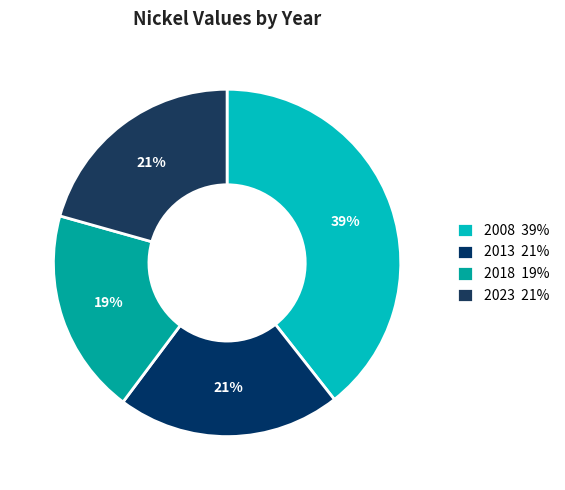

To the nearest percent, what is the combined percentage of 2023 and 2008?

60%